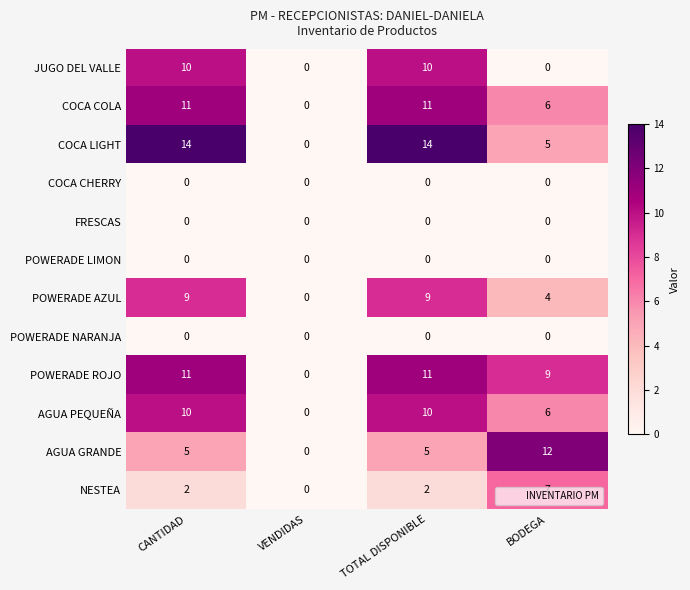

What is the difference between the maximum and second lowest values in the COCA LIGHT series?

9